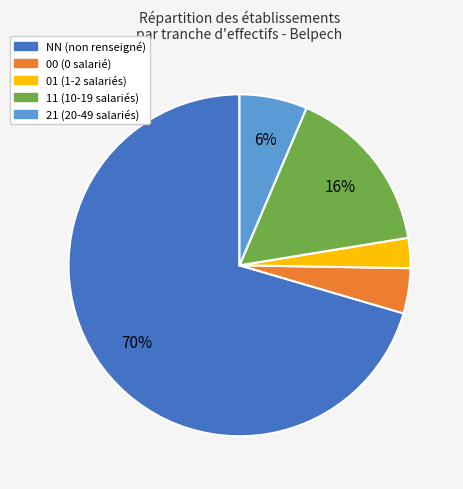

Is there a majority slice in this chart?

Yes